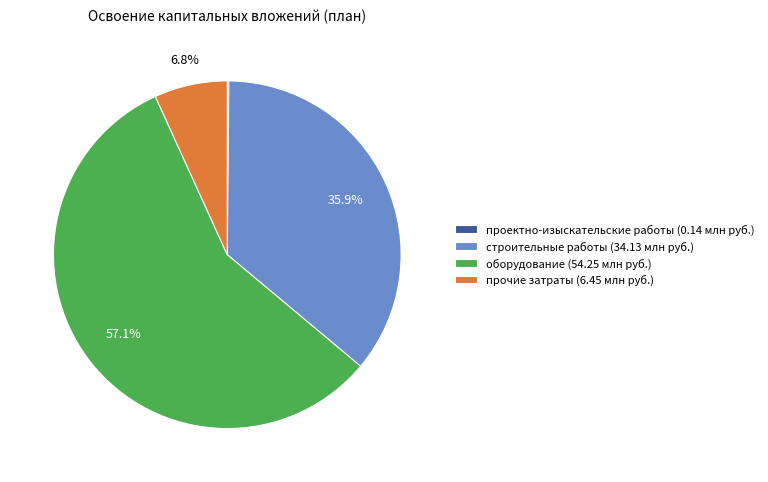

Does оборудование (54.25 млн руб.) account for over 50% of the chart?

Yes